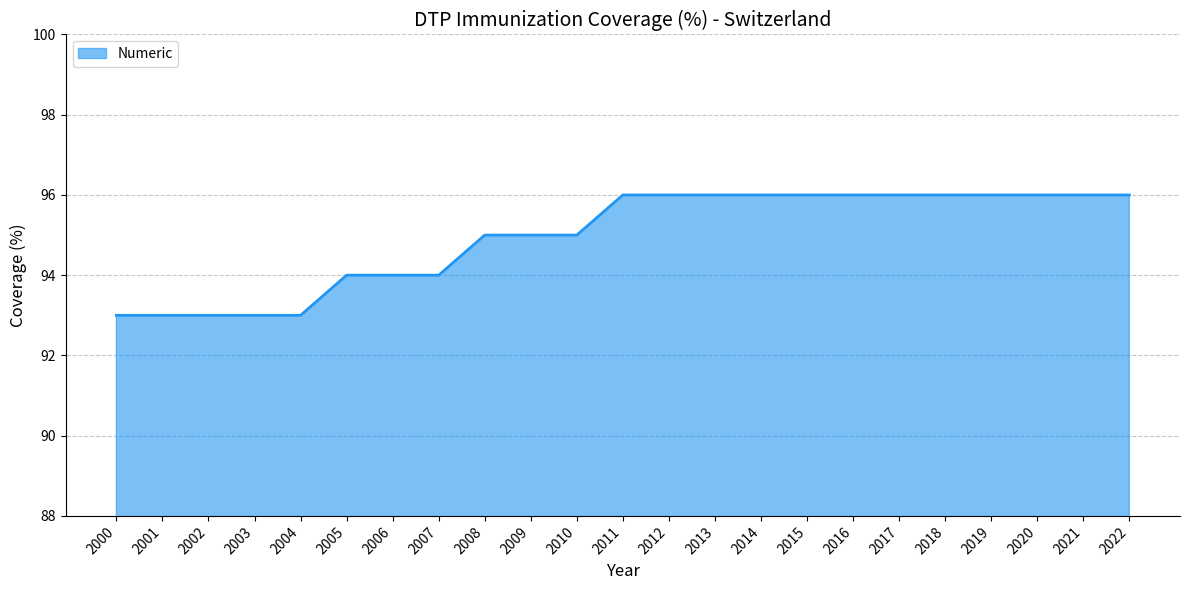

What is the sum of the values at 2016 and 2009?

191